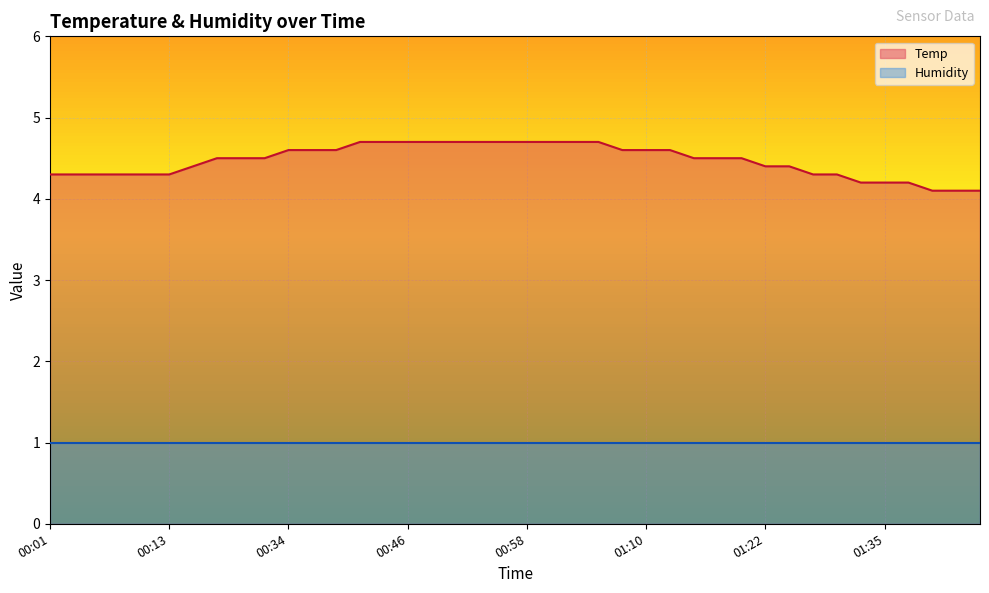

Rank the categories by value from lowest to highest.

01:39, 01:42, 01:44, 01:32, 01:35, 01:37, 00:01, 00:03, 00:06, 00:08, 00:11, 00:13, 01:27, 01:30, 00:24, 01:22, 01:25, 00:26, 00:29, 00:31, 01:15, 01:17, 01:20, 00:34, 00:36, 00:38, 01:08, 01:10, 01:12, 00:41, 00:43, 00:46, 00:48, 00:50, 00:53, 00:55, 00:58, 01:00, 01:03, 01:05